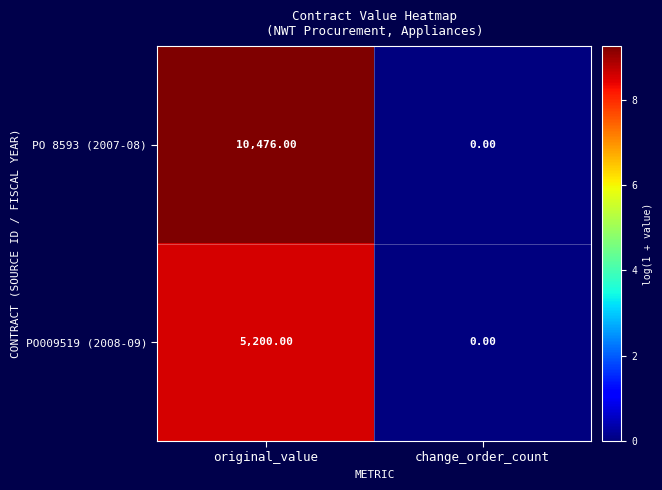

What is the total value across all series at original_value?

15676